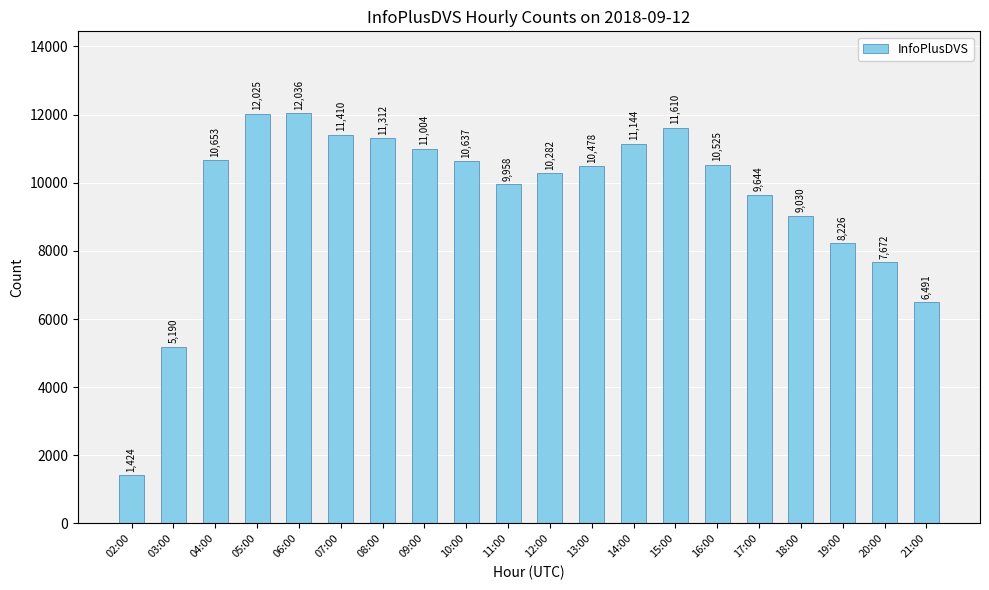

At which category does the chart reach its peak across all series?

06:00